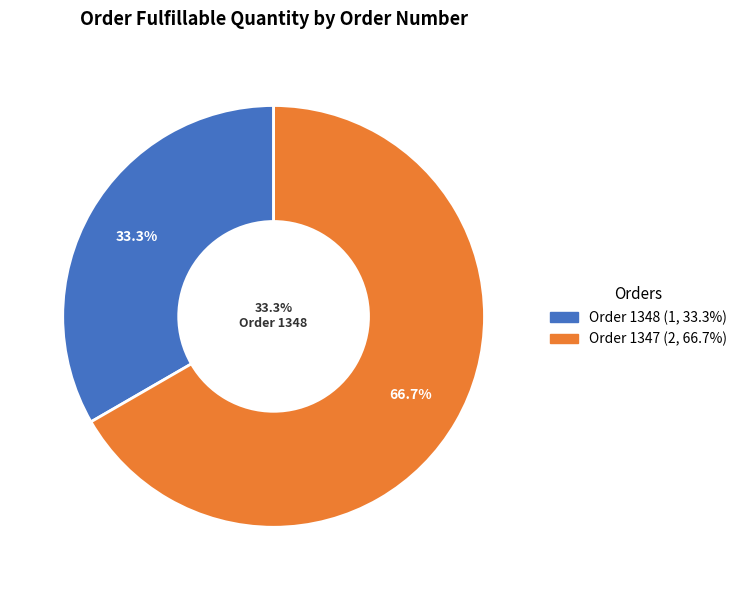

True or false: Order 1348 accounts for 48% of the total.

False